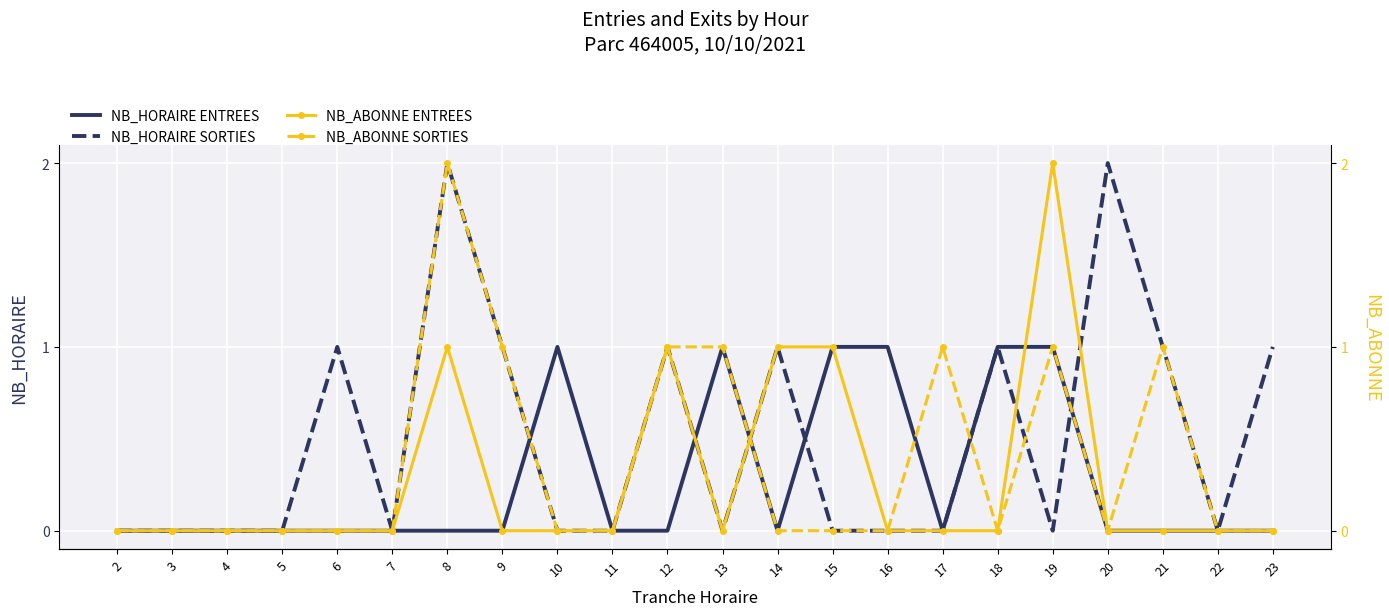

Reading left to right, list all the values displayed in this chart.

NB_HORAIRE ENTREES: 0	0	0	0	0	0	0	0	1	0	0	1	0	1	1	0	1	1	0	0	0	0
NB_HORAIRE SORTIES: 0	0	0	0	1	0	2	1	0	0	1	0	1	0	0	0	1	0	2	1	0	1
NB_ABONNE ENTREES: 0	0	0	0	0	0	1	0	0	0	1	0	1	1	0	0	0	2	0	0	0	0
NB_ABONNE SORTIES: 0	0	0	0	0	0	2	1	0	0	1	1	0	0	0	1	0	1	0	1	0	0